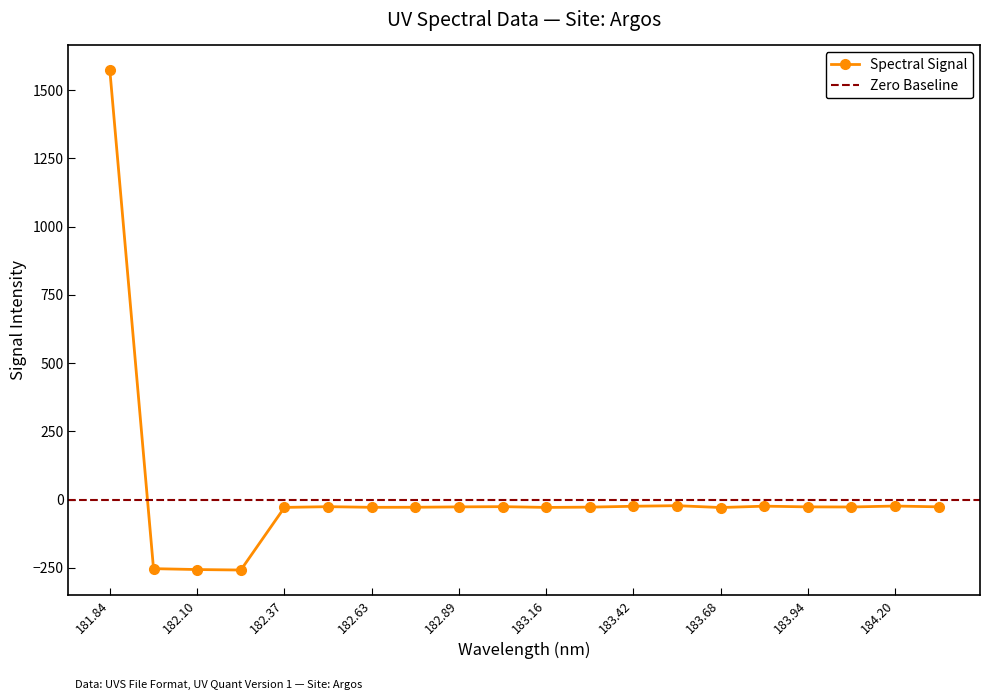

What is the difference between the maximum and second lowest values?

1828.1